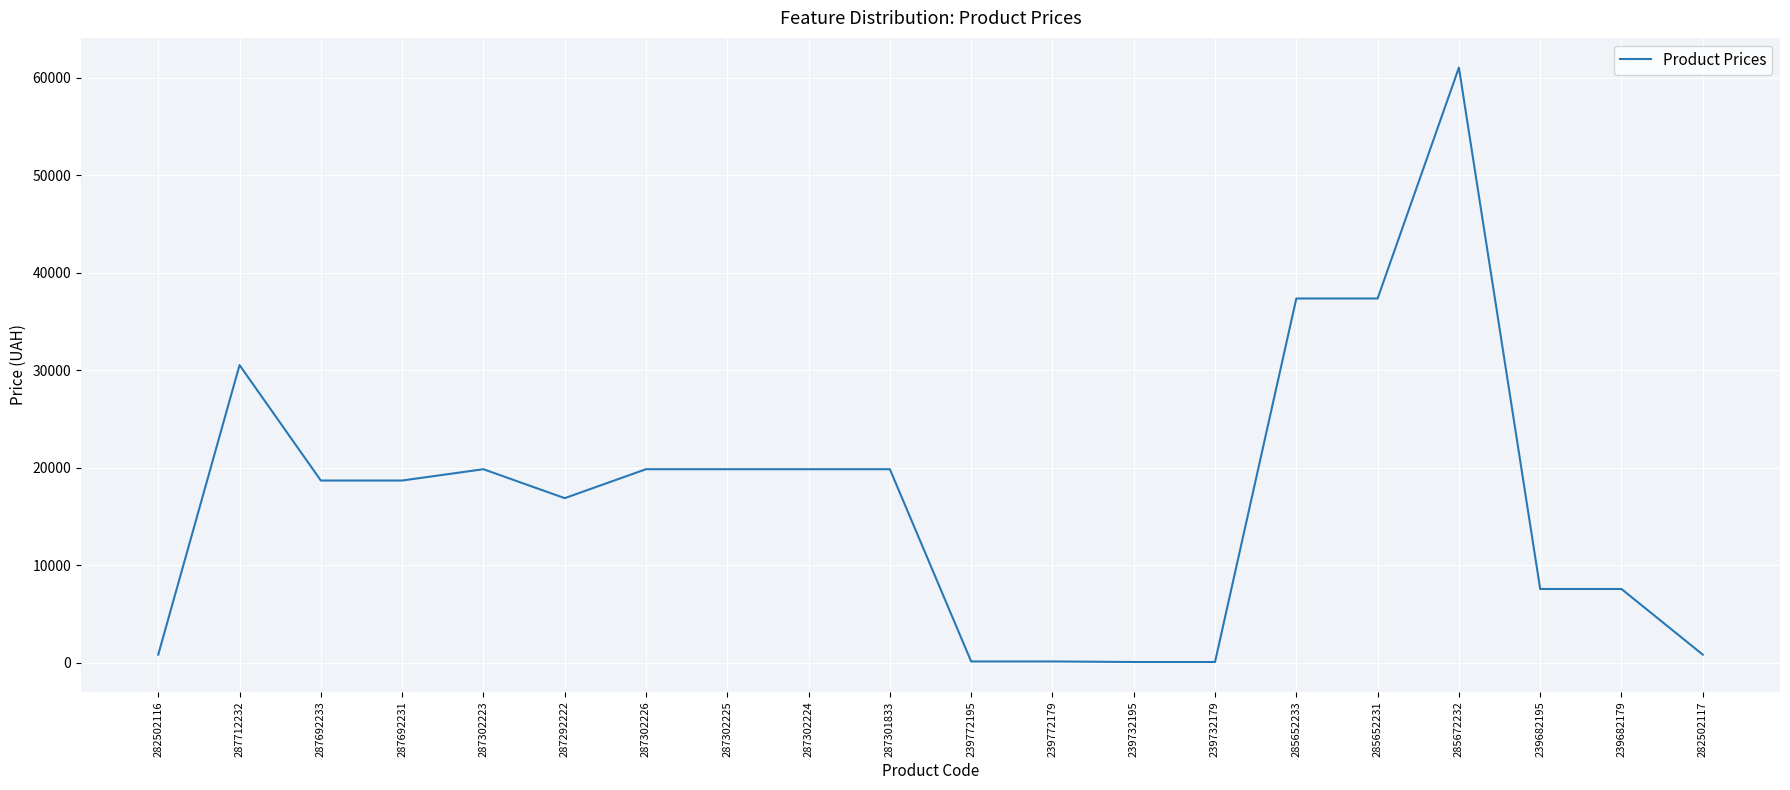

The value at 287712232 is 45499.0. True or false?

False